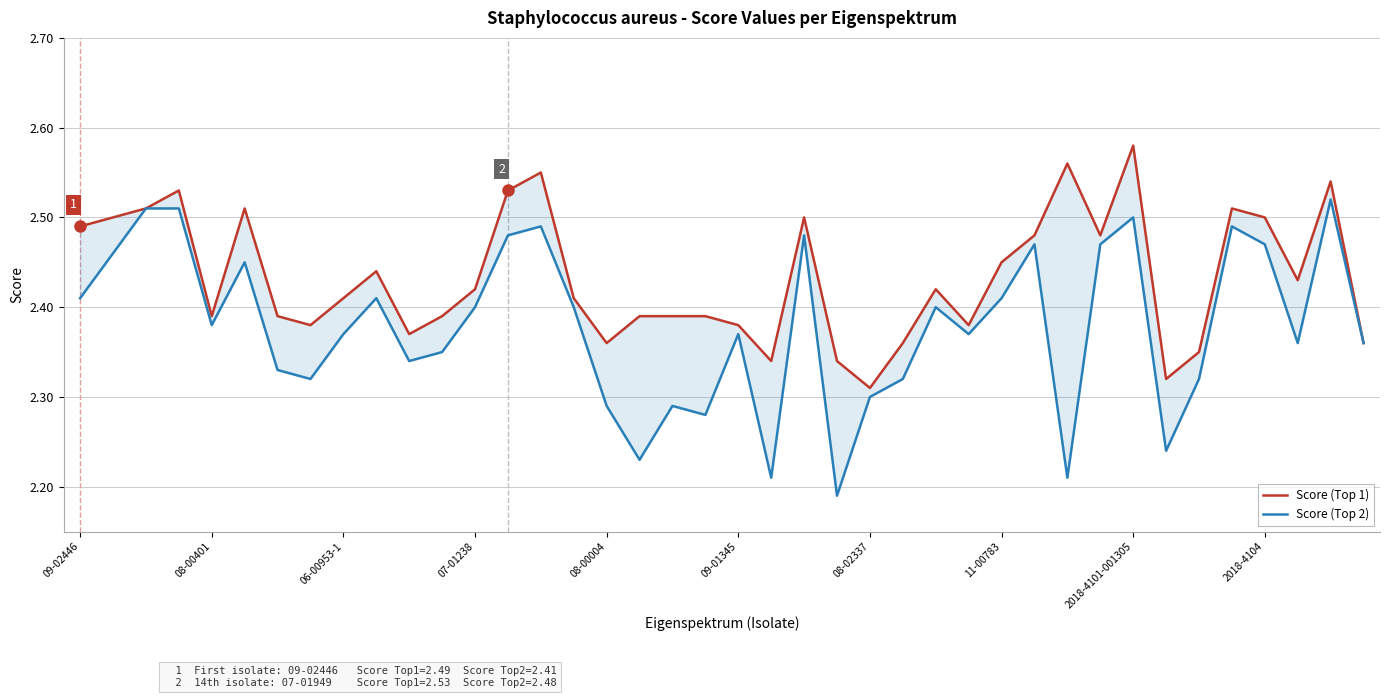

Does the chart have visible grid lines?

Yes